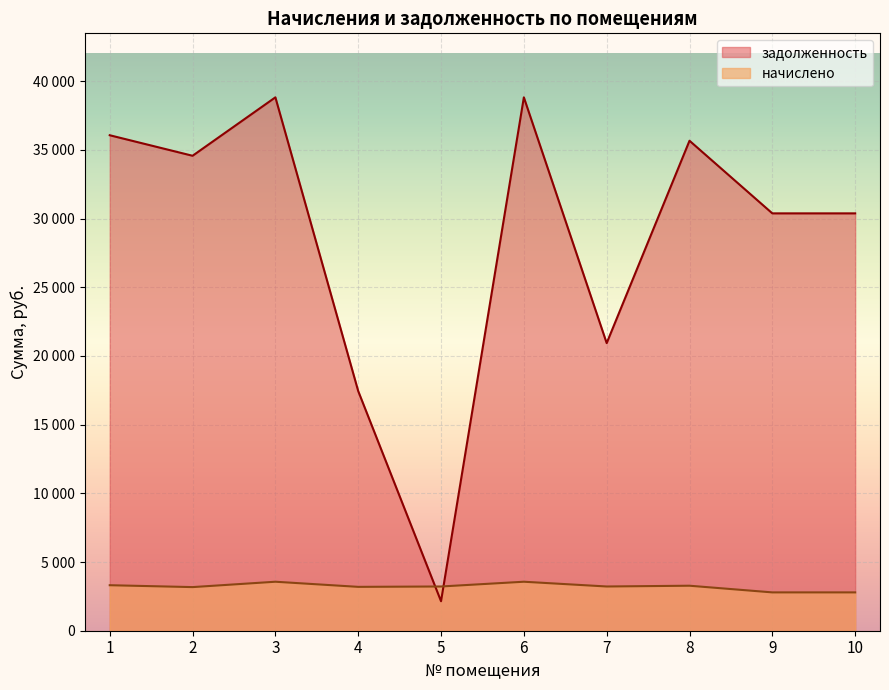

Where does the начислено series first go above 3219?

1